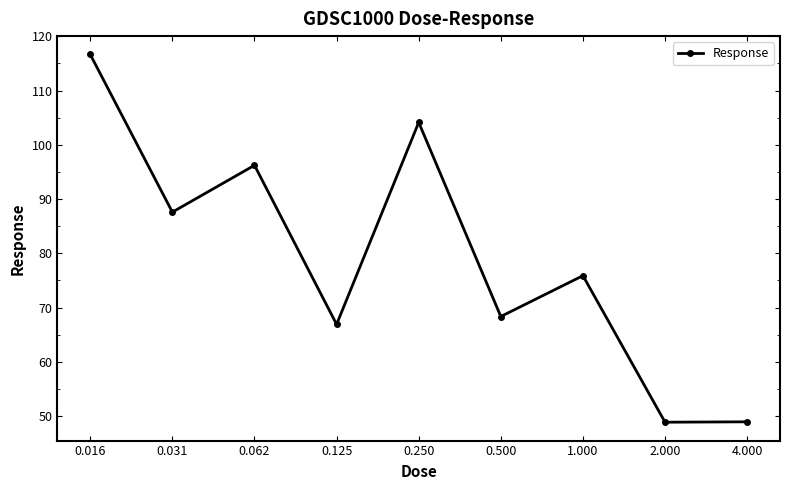

True or false: the data has more than 0 interior local peaks.

True